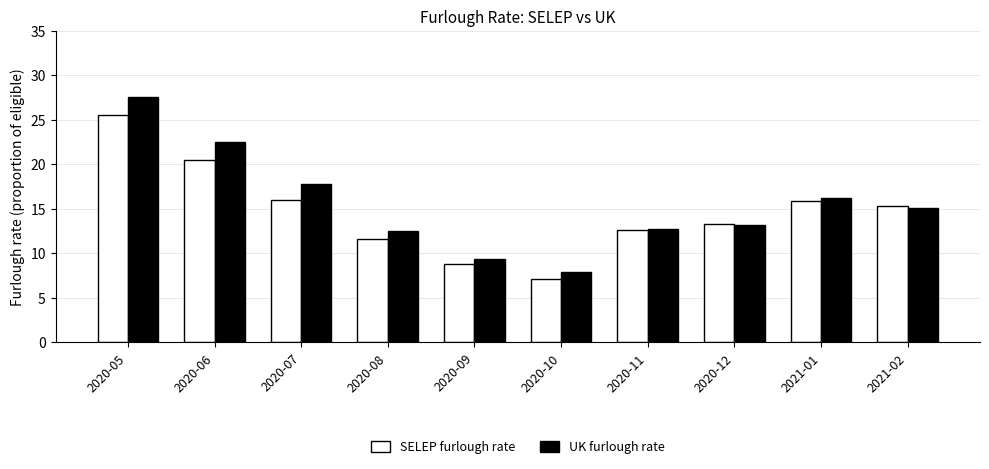

Rank the series at 2020-06 from lowest to highest value.

SELEP furlough rate, UK furlough rate